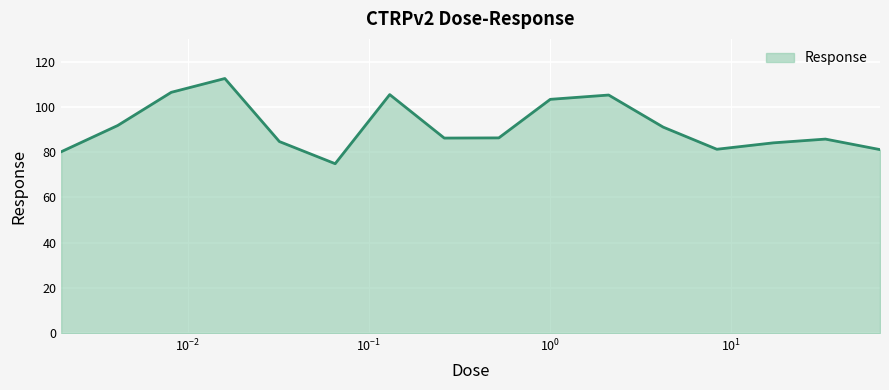

What is the maximum value shown in the chart?

112.5